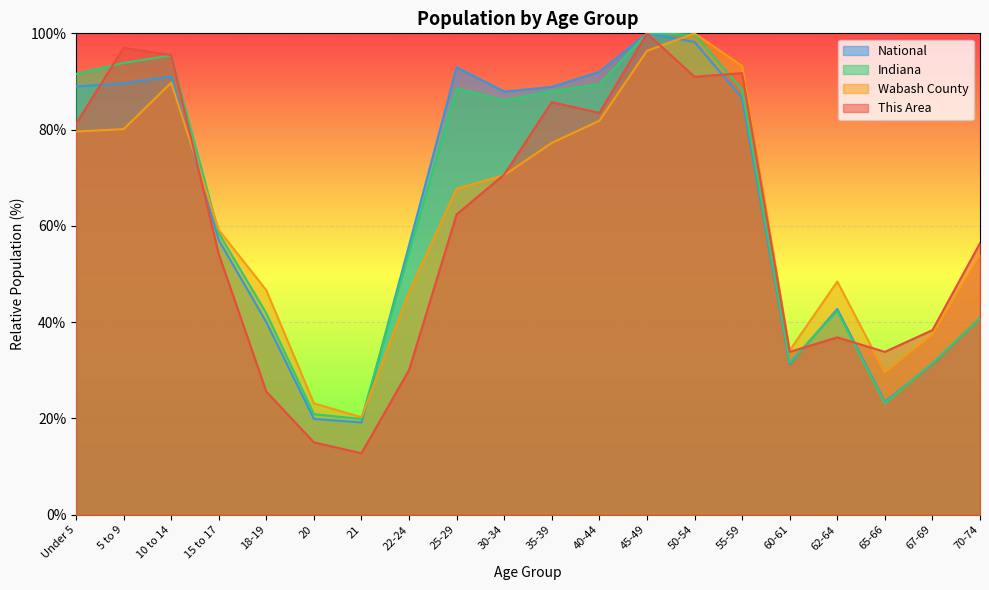

What is the label of the 18th point from the right?

10 to 14